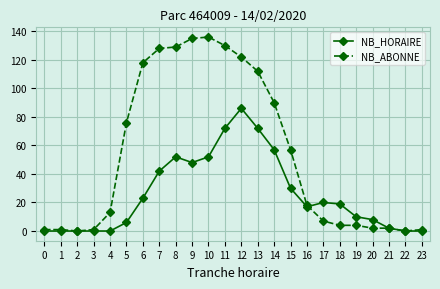

Reading left to right, extract all data points from this chart.

NB_HORAIRE: 0	0	0	0	0	6	23	42	52	48	52	72	86	72	57	30	17	20	19	10	8	2	0	0
NB_ABONNE: 1	1	0	1	13	76	118	128	129	135	136	130	122	112	90	57	18	7	4	4	2	2	0	1